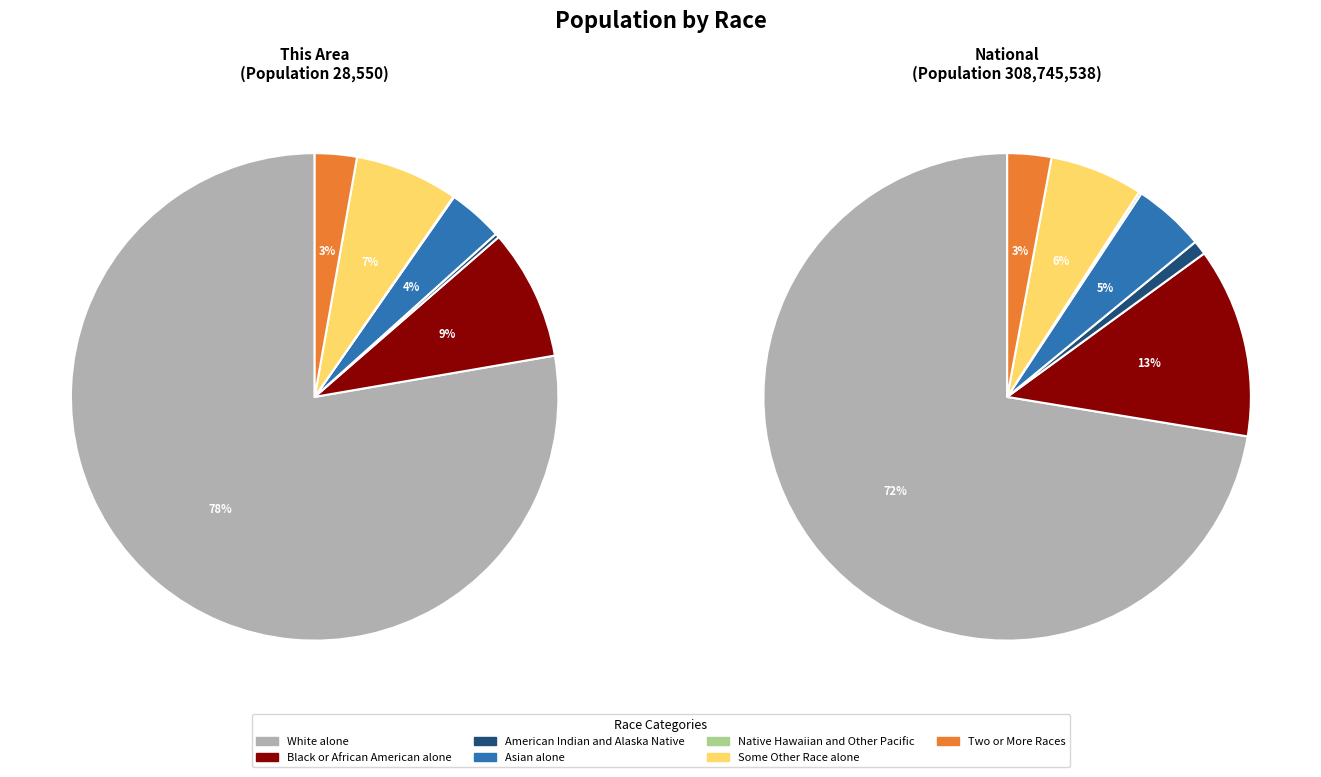

Is it true that White alone is 89% of the pie?

False